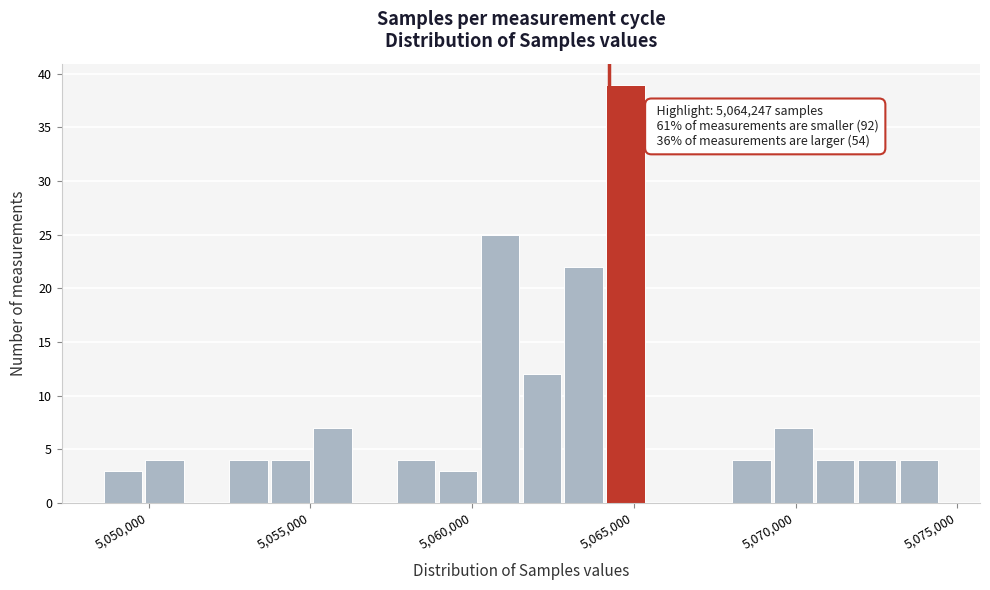

Read against the x-axis, roughly where is the centre of the tallest bar?

5064500